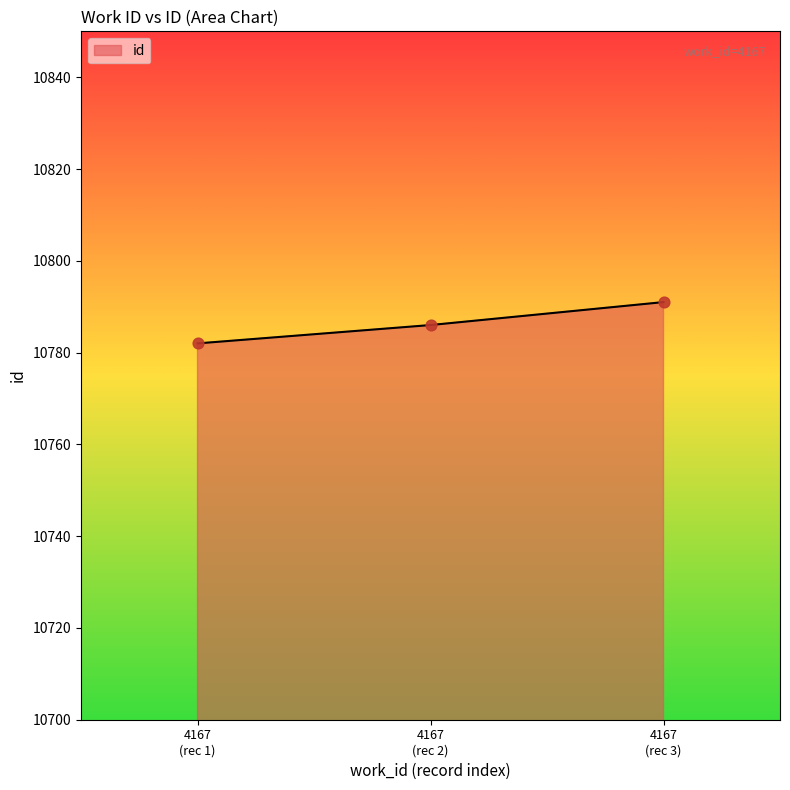

What is the maximum value shown in the chart?

10791